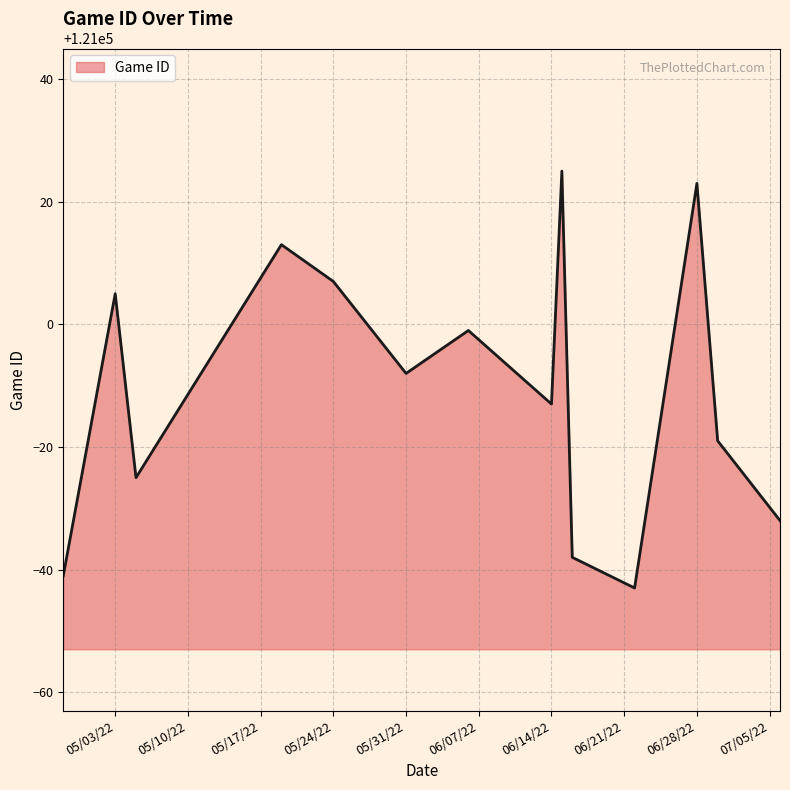

How many distinct data groups are displayed?

1